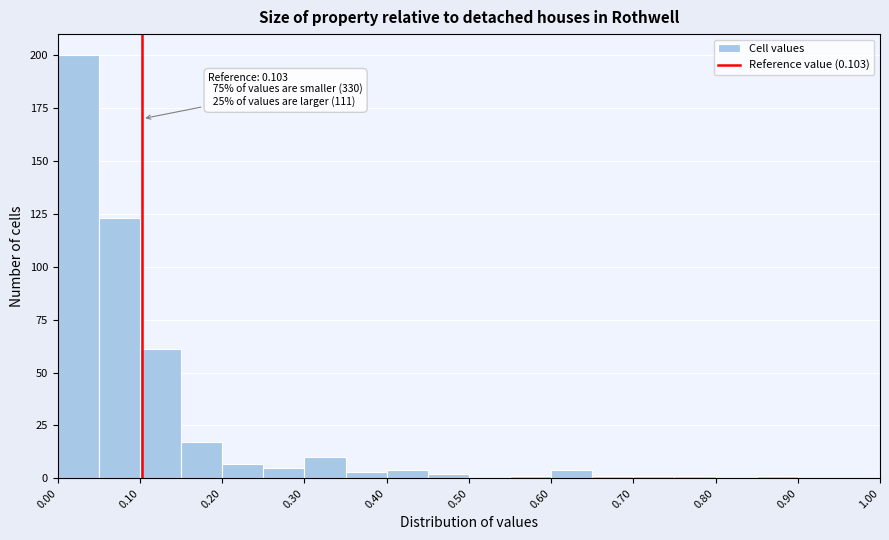

Which range on the x-axis has the tallest bar?

0.00 to 0.05